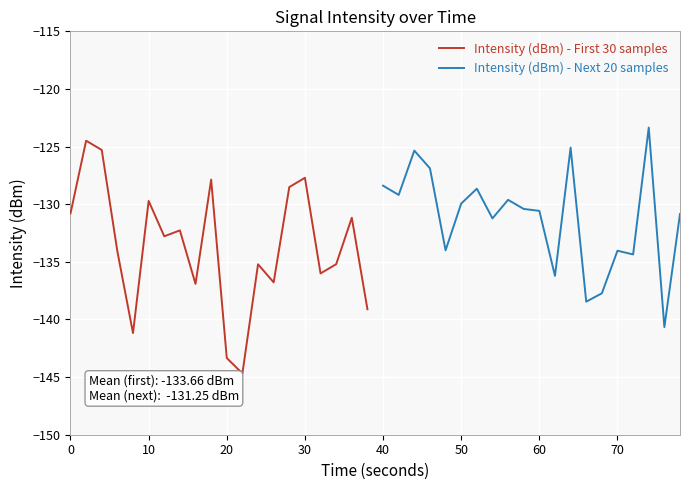

Is this an area chart (filled region under the line)?

No